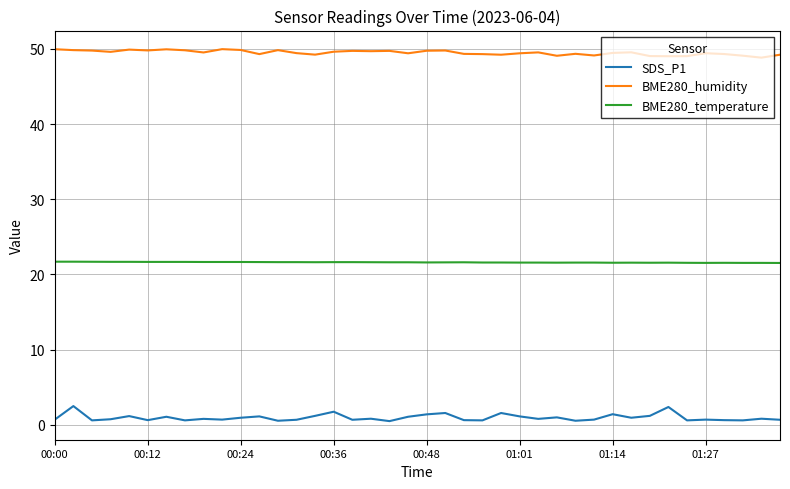

What is the difference between the maximum and minimum values in the BME280_humidity series?

1.1